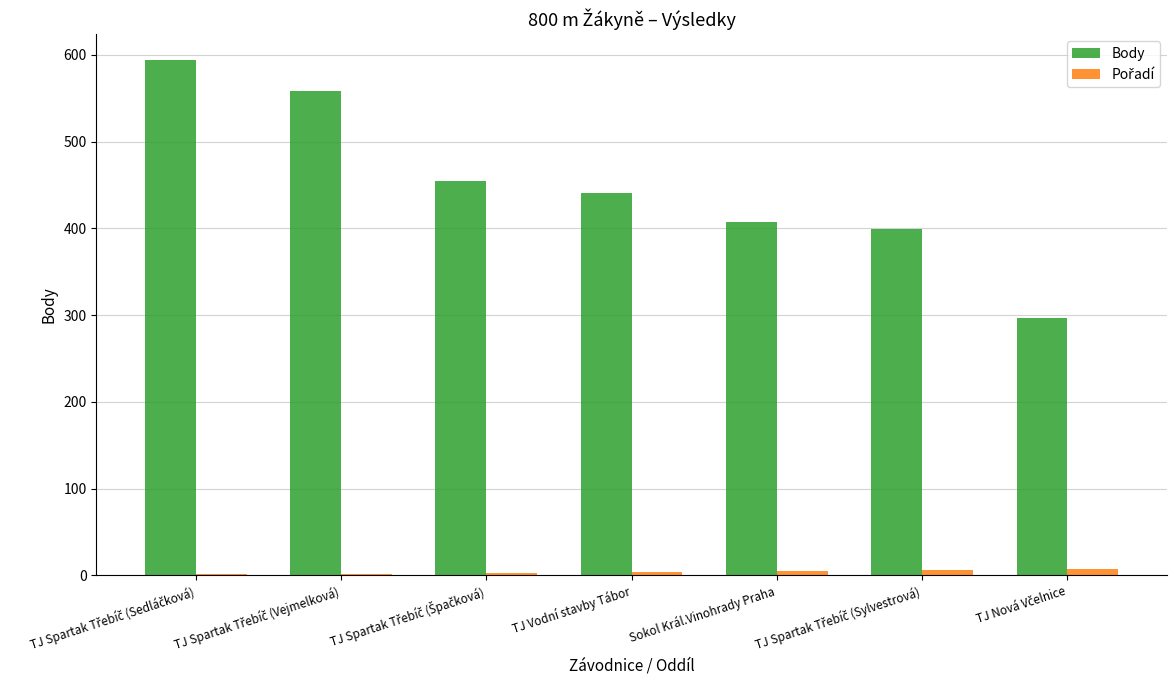

Which series has the largest total across all categories?

Body